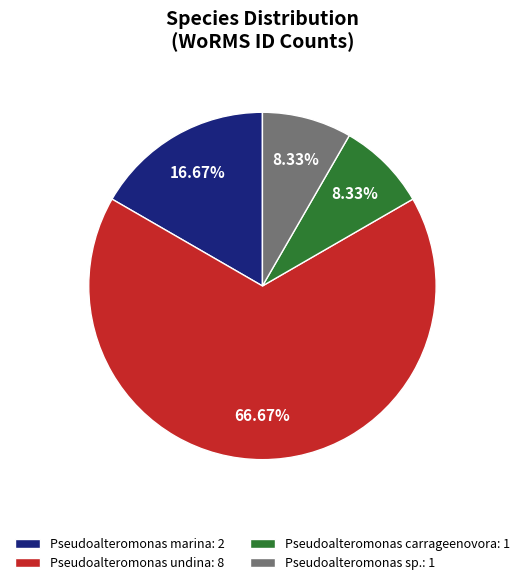

Between Pseudoalteromonas sp.: 1 and Pseudoalteromonas undina: 8, which is larger?

Pseudoalteromonas undina: 8